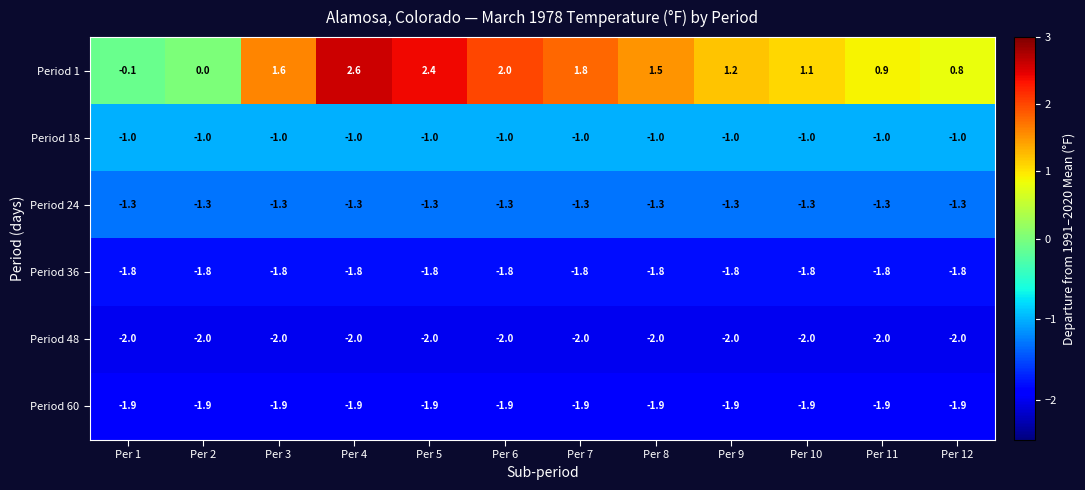

What is the total value across all series at Per 6?

-6.0